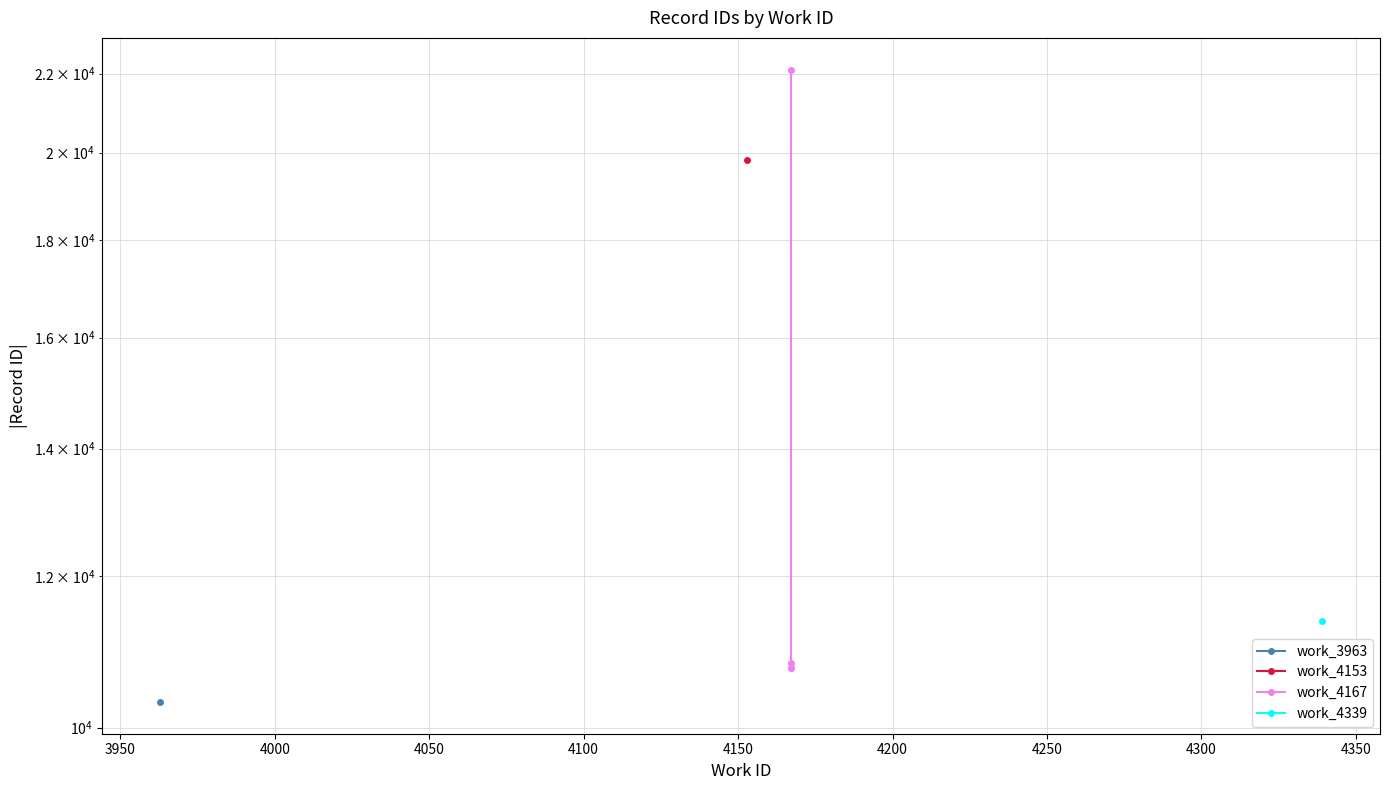

What is the change in value from 3950 to 4050?

+11356